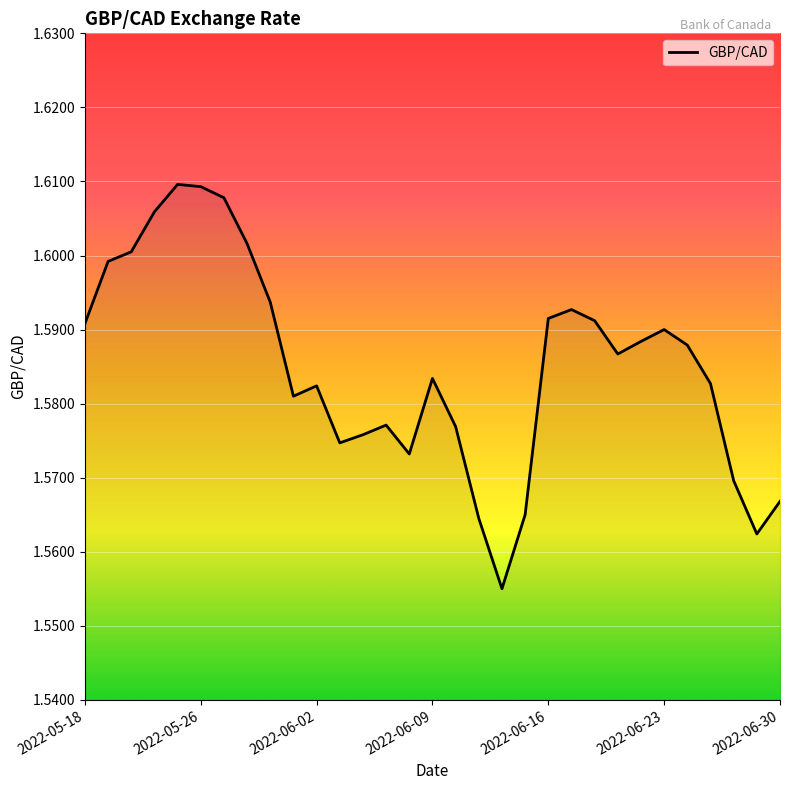

What is the minimum value shown in the chart?

1.6